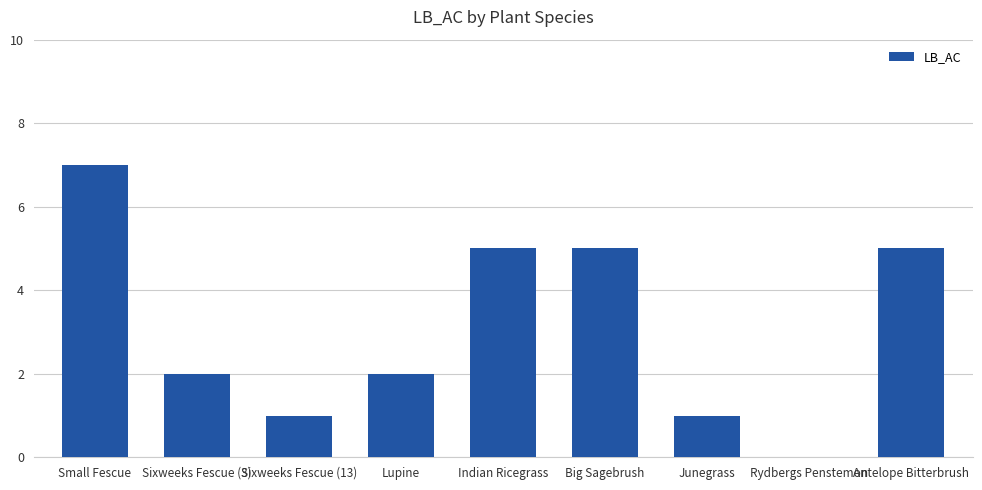

How many values are between 1 and 5?

7